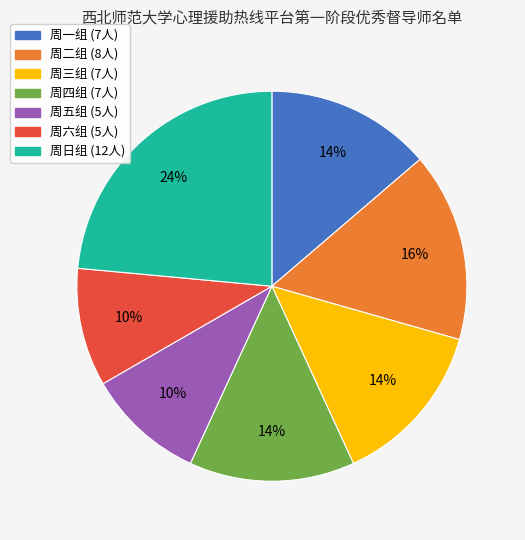

Approximately how many times larger is the value at 周日组 compared to 周四组?

1.7